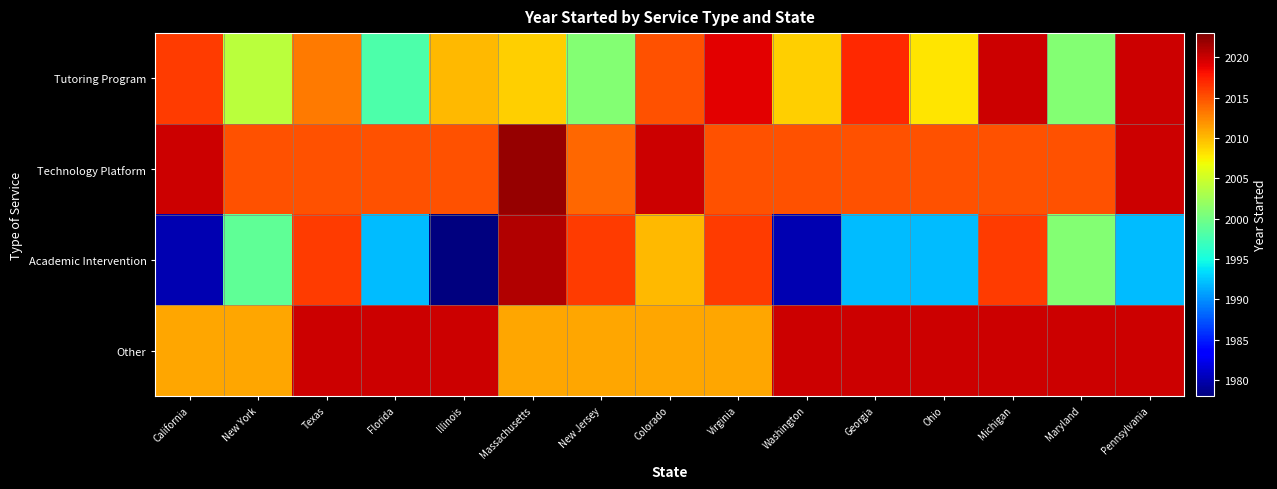

How many series are shown in this chart?

4